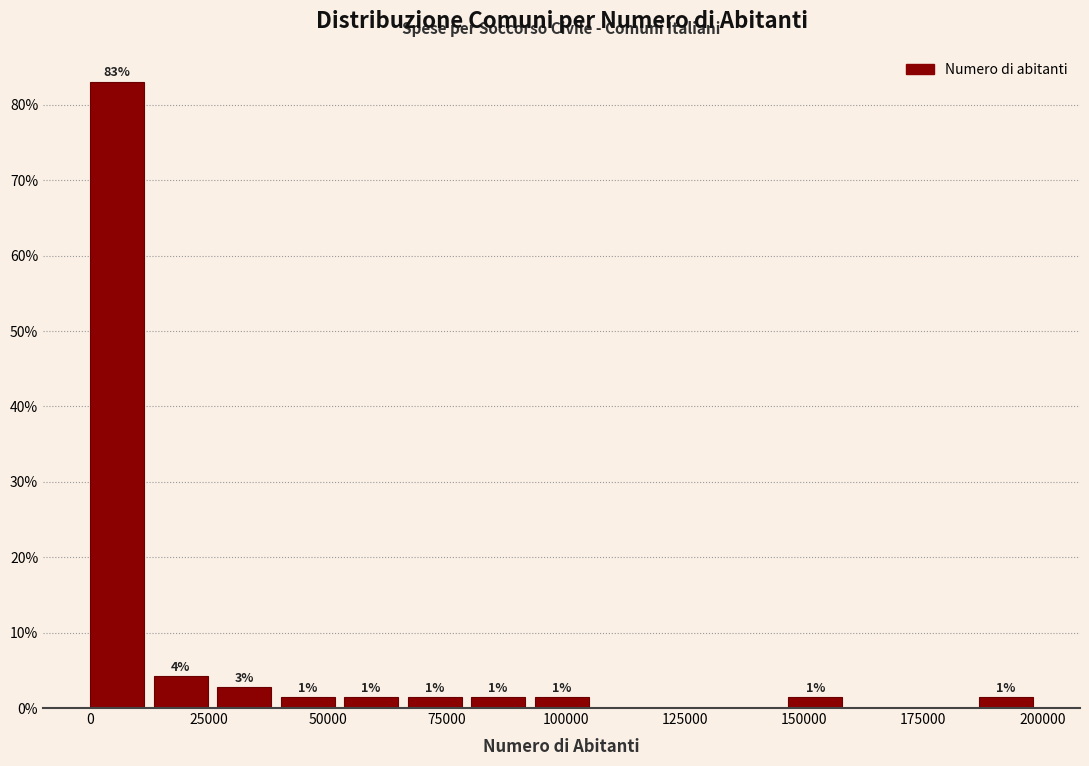

Read against the x-axis, roughly where is the centre of the tallest bar?

5000